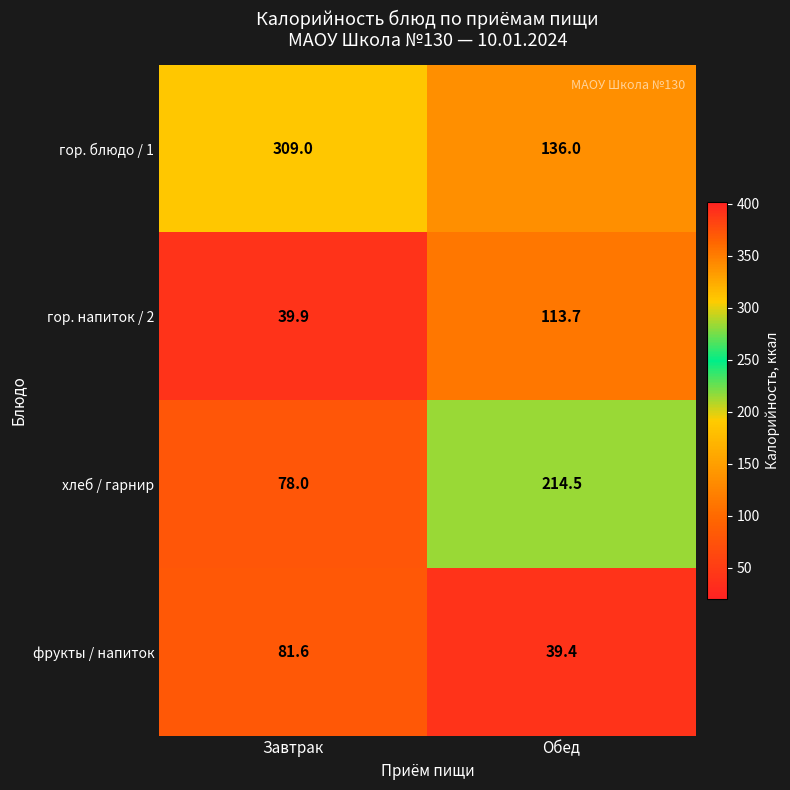

How many data points in фрукты / напиток are less than 81?

1